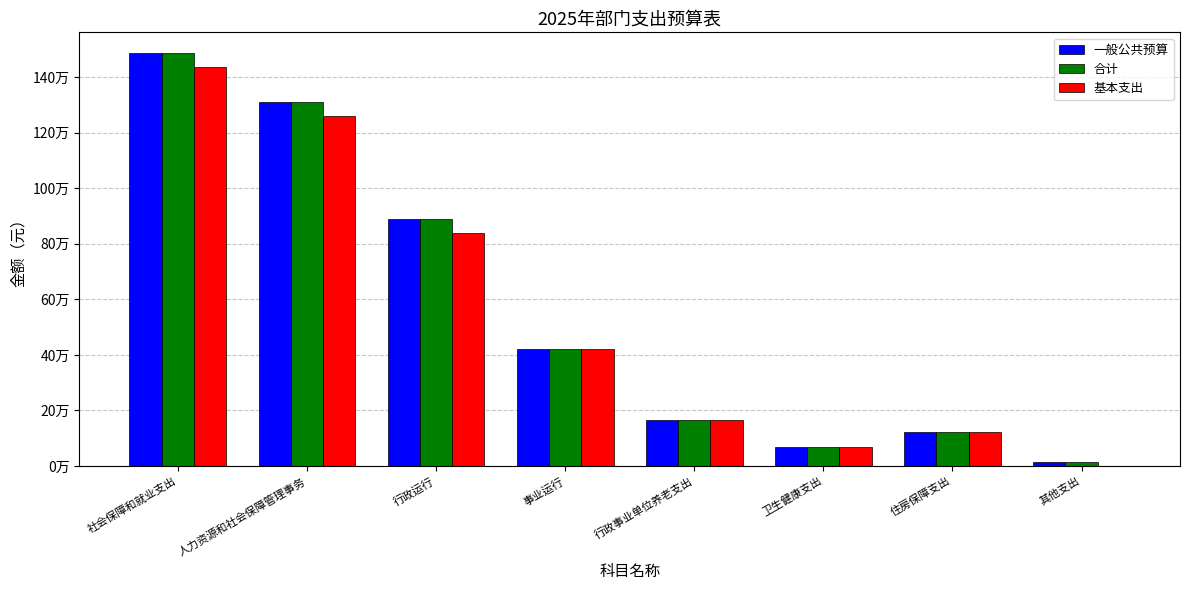

What value does the 合计 series have at 社会保障和就业支出?

1486179.5